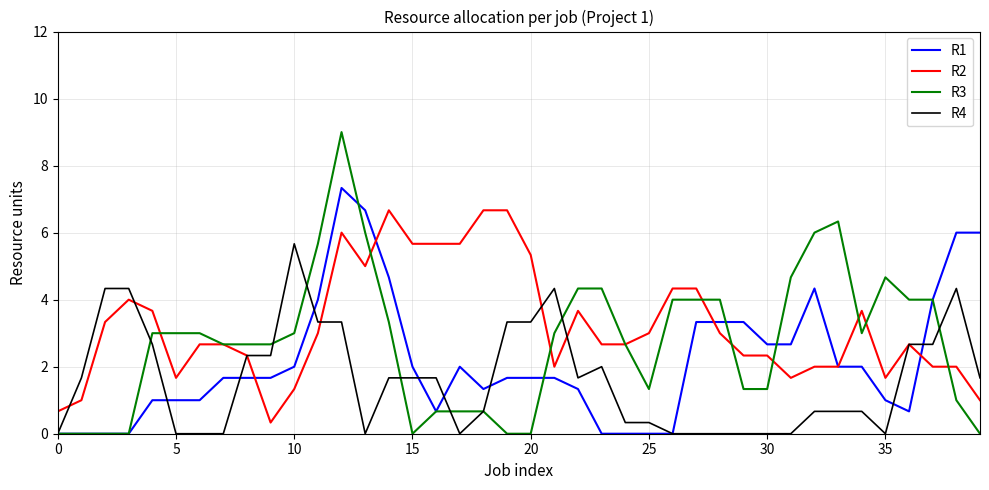

List the series in order of their peak value, lowest first.

R4, R2, R1, R3